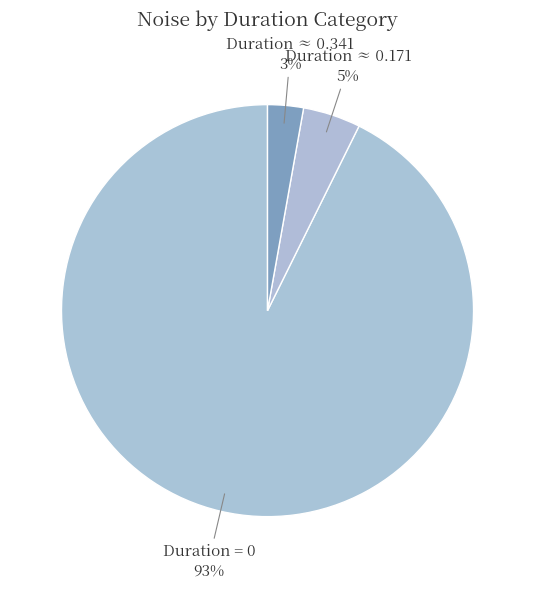

How many slices are in this pie chart?

3